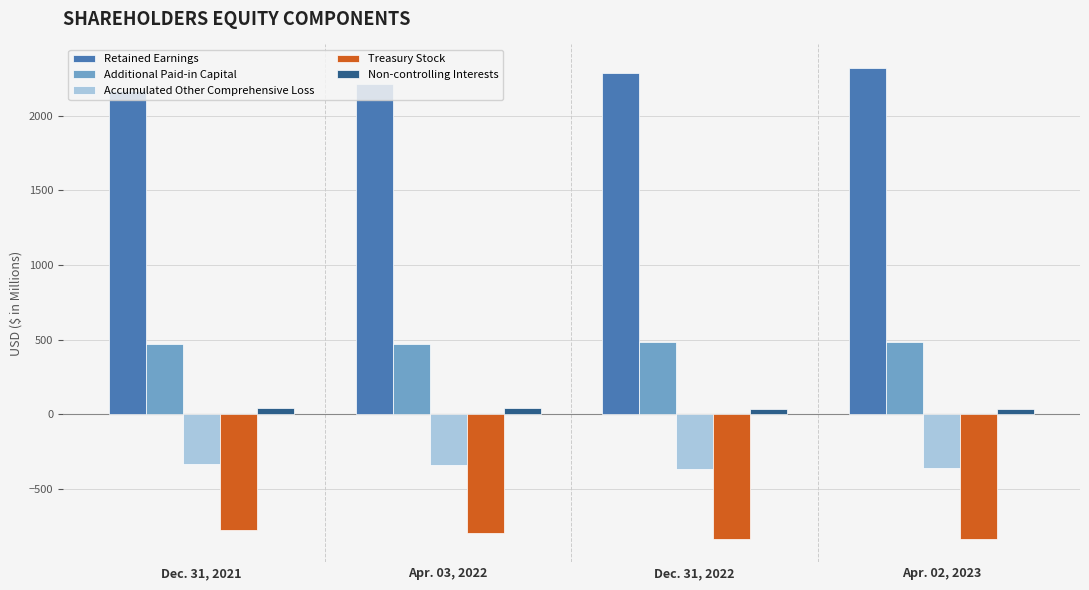

At which label does Accumulated Other Comprehensive Loss first exceed -337?

Dec. 31, 2021